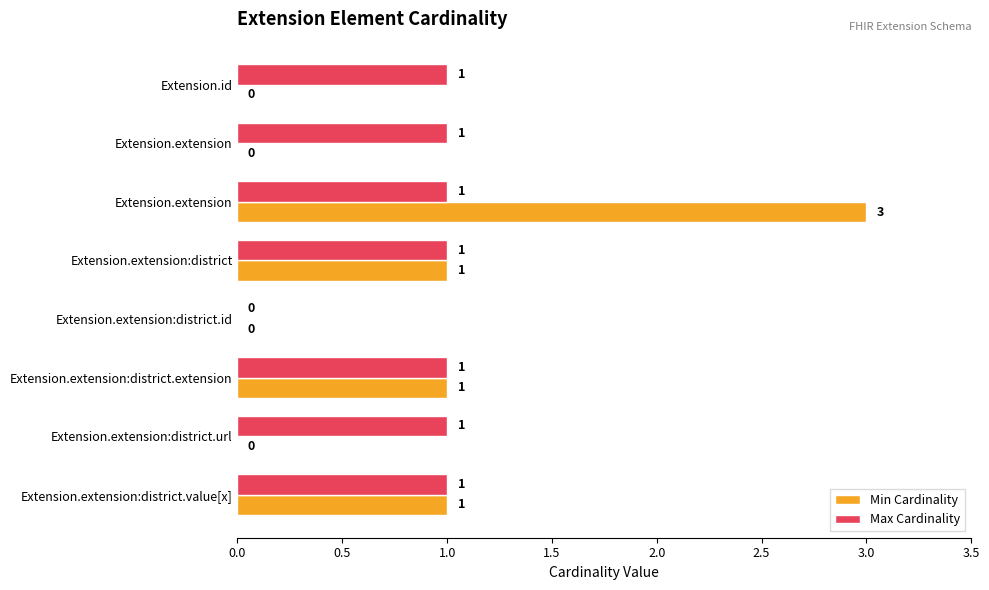

How many data points does each series have?

8